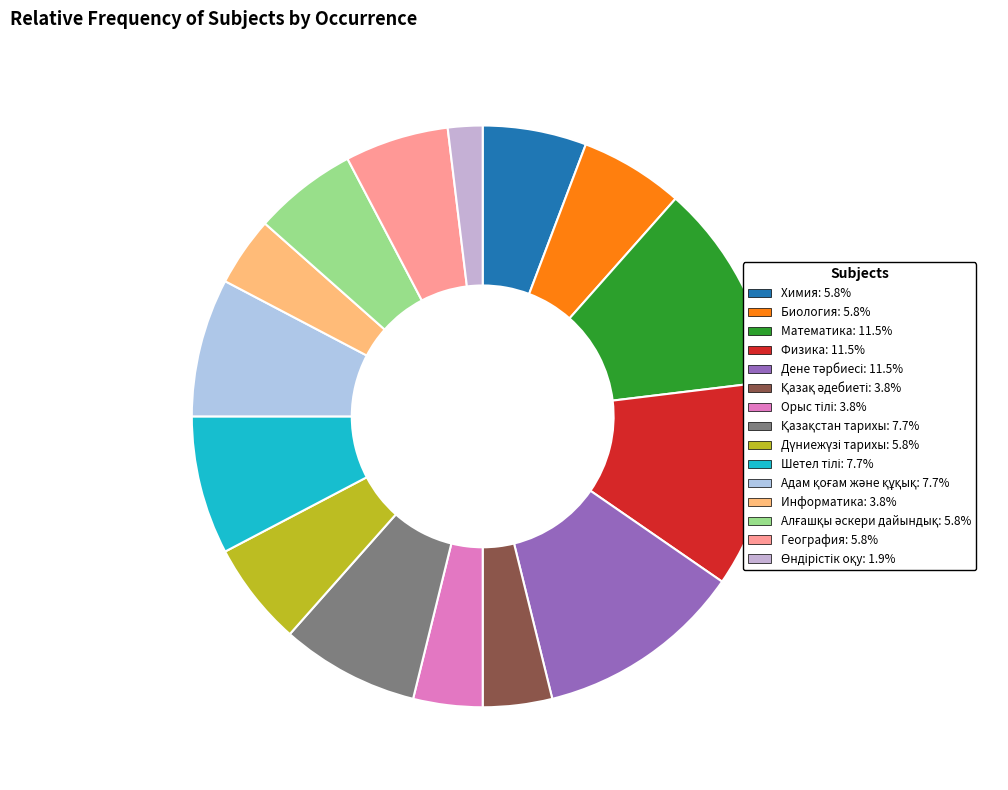

Is Қазақ әдебиеті the majority of the pie?

No